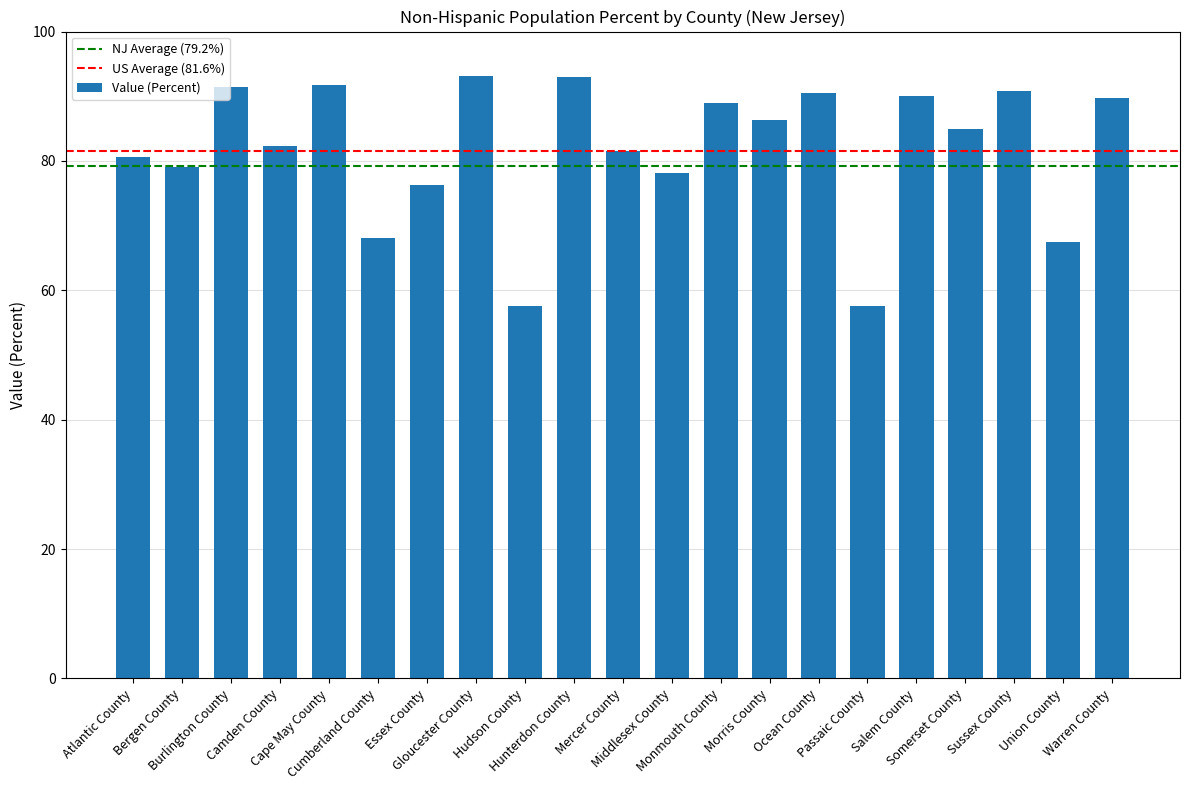

Where is the data nearest to the value 75?

Essex County